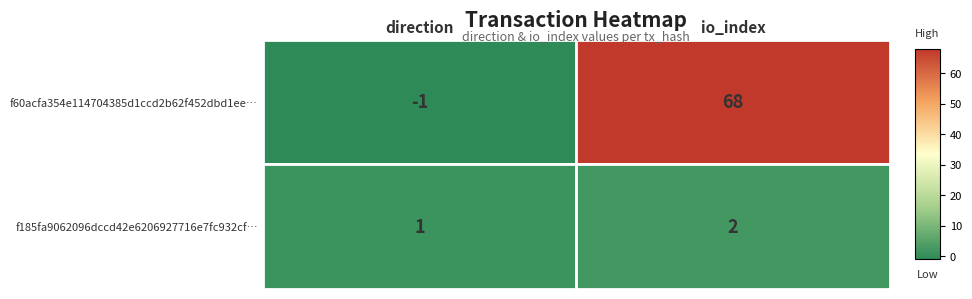

True or false: f185fa9062096dccd42e6206927716e7fc932cf has a value of 3 at 1.

False